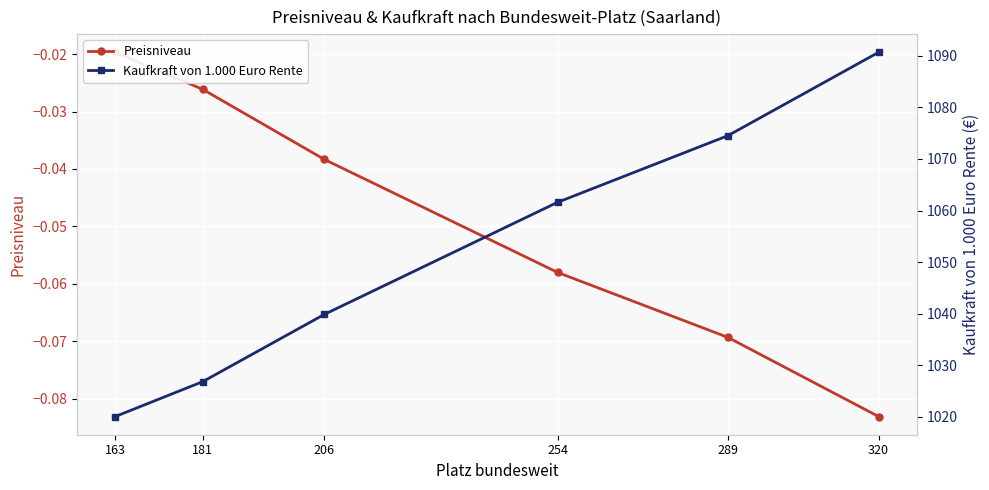

Rank the series by their average value, from lowest to highest.

Preisniveau, Kaufkraft von 1.000 Euro Rente